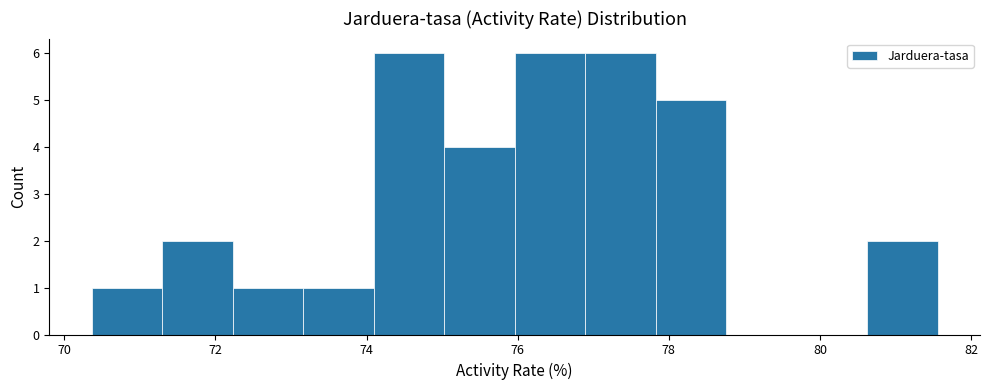

What is the height of the bar covering 74.0 to 75.0 on the x-axis? Neither the bar edges nor the heights are printed on the chart, so give them approximately, as read against the axes.

6